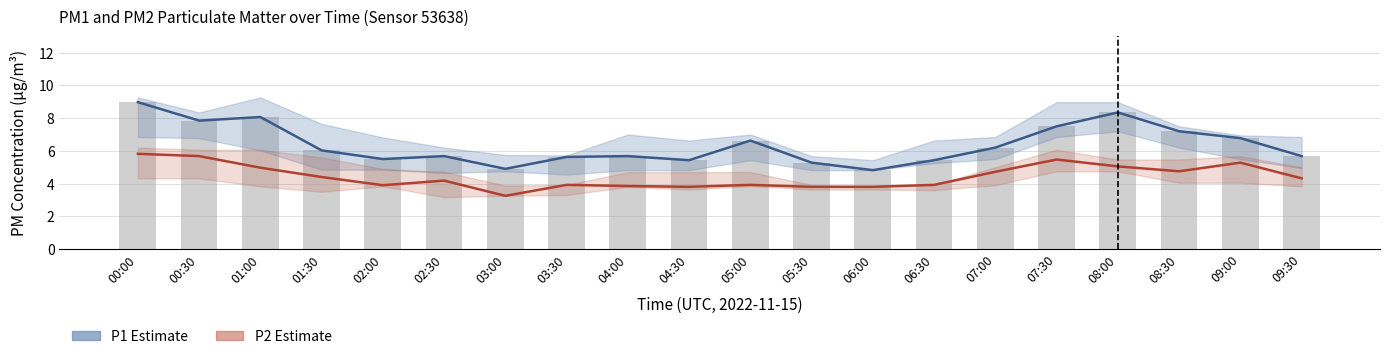

Reading left to right, list all the values displayed in this chart.

P1 (PM10): 9.0	7.8	8.1	6.0	5.5	5.7	4.9	5.6	5.7	5.4	6.6	5.3	4.8	5.4	6.2	7.5	8.3	7.2	6.8	5.7
P2 (PM2.5): 5.8	5.7	5.0	4.4	3.9	4.2	3.2	3.9	3.9	3.8	3.9	3.8	3.8	3.9	4.7	5.5	5.0	4.8	5.3	4.3